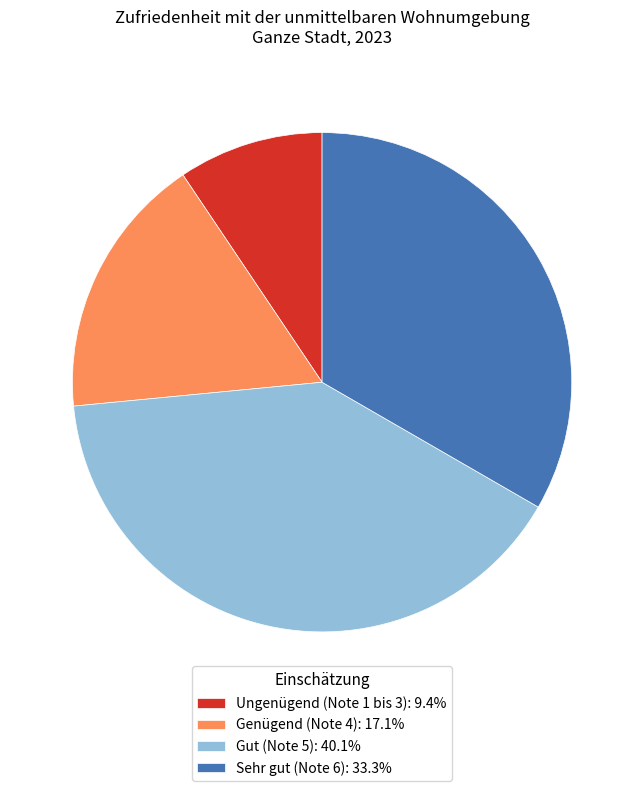

Is there a majority slice in this chart?

No